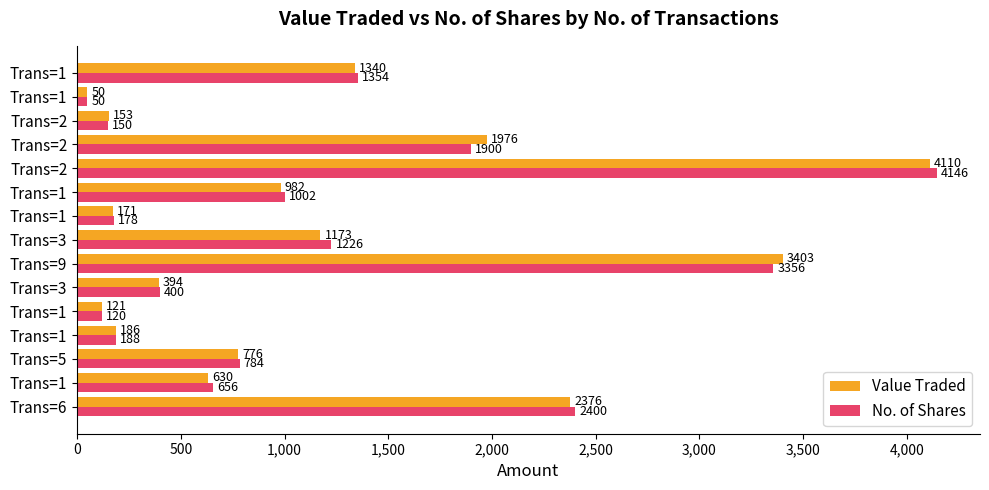

Reading right to left, extract all data points from this chart.

Value Traded: 1340	50	153	1976	4110	982	171	1173	3403	394	121	186	776	630	2376
No. of Shares: 1354	50	150	1900	4146	1002	178	1226	3356	400	120	188	784	656	2400